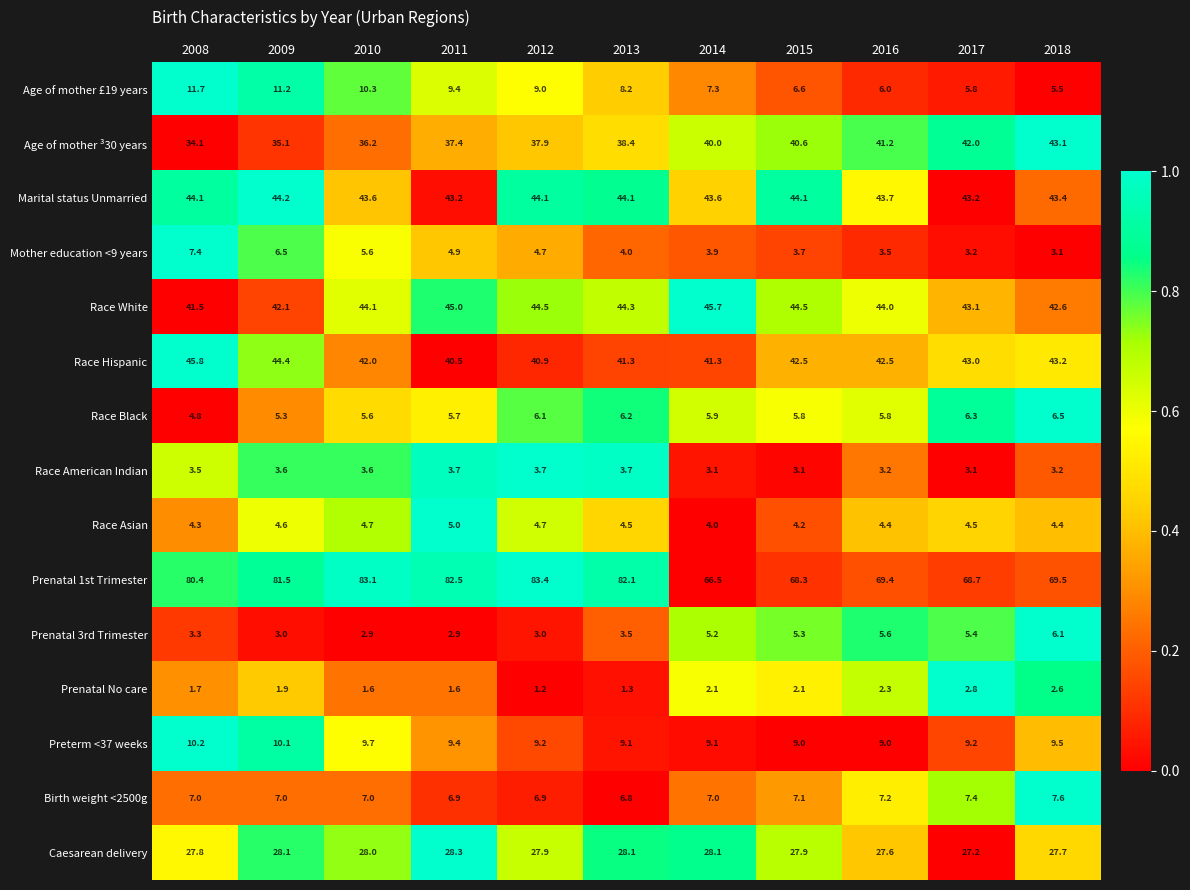

Which category has the lowest value in the Race Hispanic series?

2011